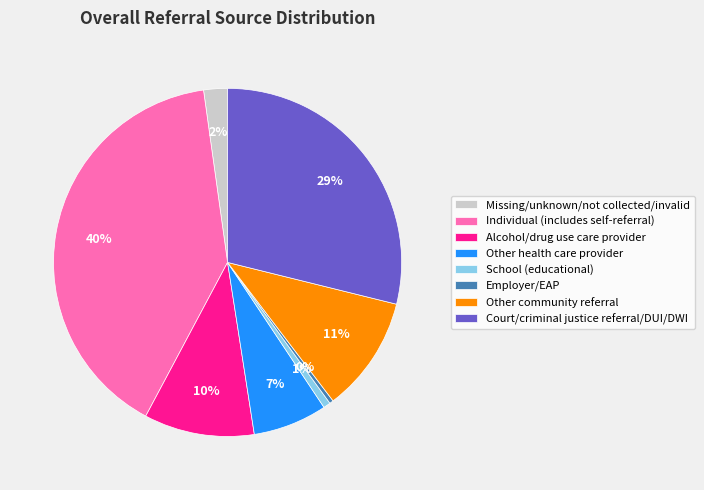

Between School (educational) and Alcohol/drug use care provider, which is larger?

Alcohol/drug use care provider